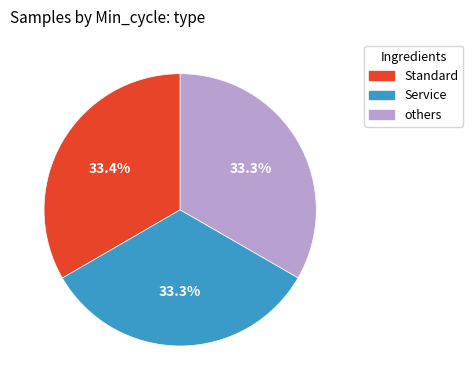

Is there a majority slice in this chart?

No